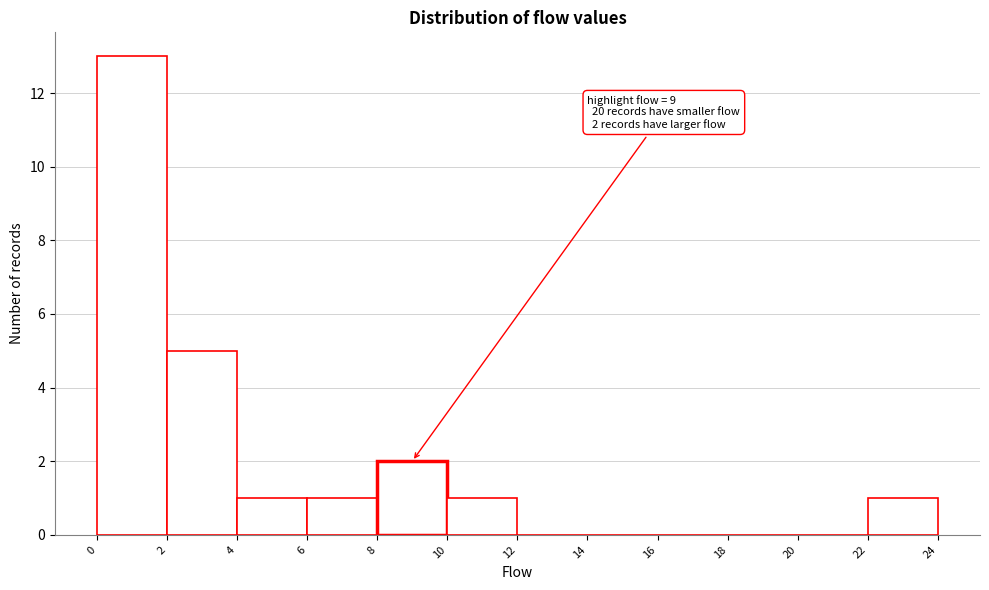

Which range on the x-axis has the tallest bar?

0 to 2